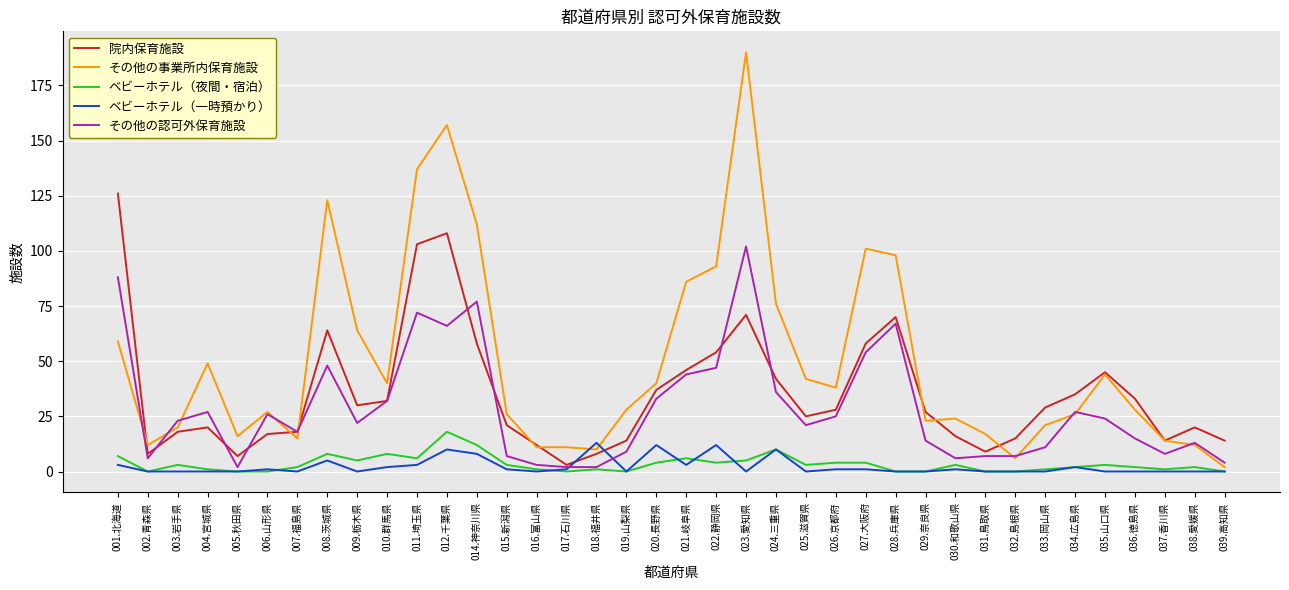

At which label is 院内保育施設 closest to 64?

008.茨城県